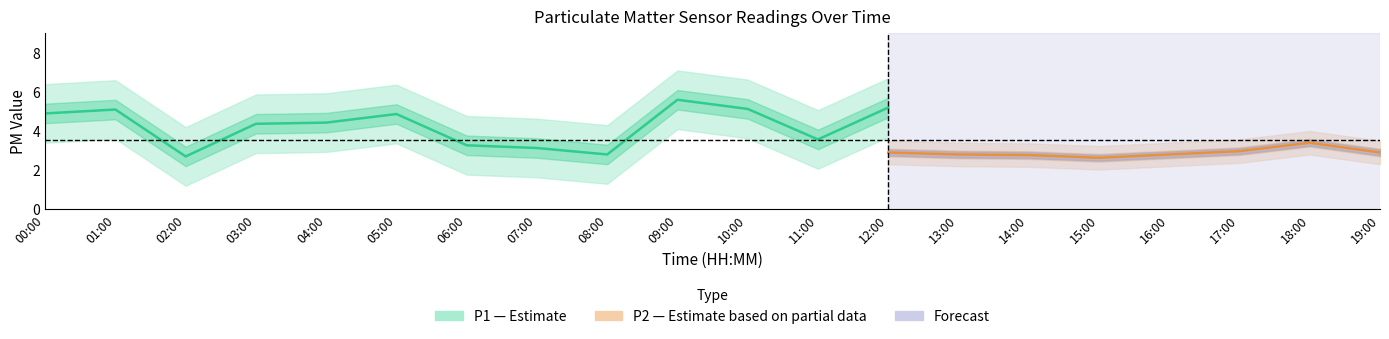

The value of P2 at 12:00 is 1.2. True or false?

False